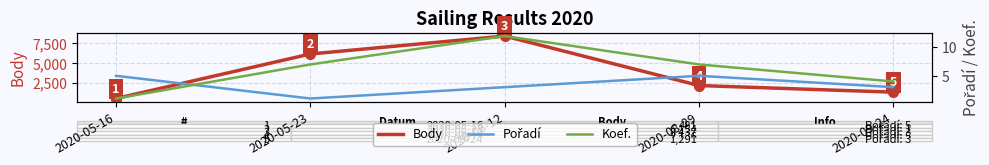

Reading left to right, list all the values displayed in this chart.

Body: 2020-05-16=481	2020-05-23=6154	2020-06-12=8437	2020-08-29=2136	2020-09-24=1291
Pořadí: 2020-05-16=5	2020-05-23=1	2020-06-12=3	2020-08-29=5	2020-09-24=3
Koef.: 2020-05-16=1	2020-05-23=7	2020-06-12=12	2020-08-29=7	2020-09-24=4